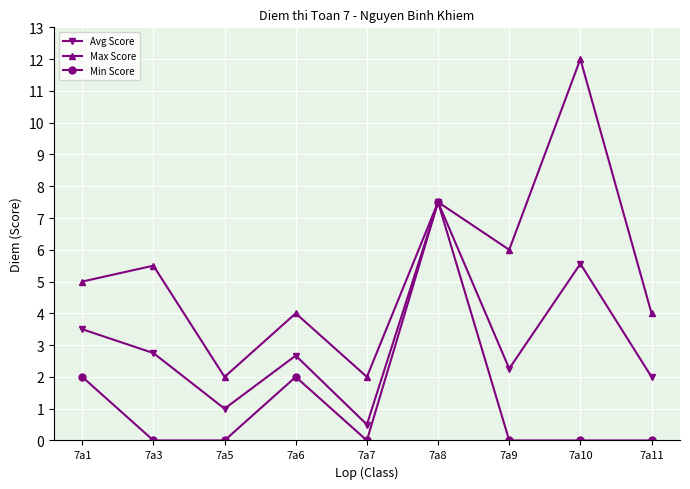

At 7a7, list the series in order from largest to smallest.

Max Score, Avg Score, Min Score